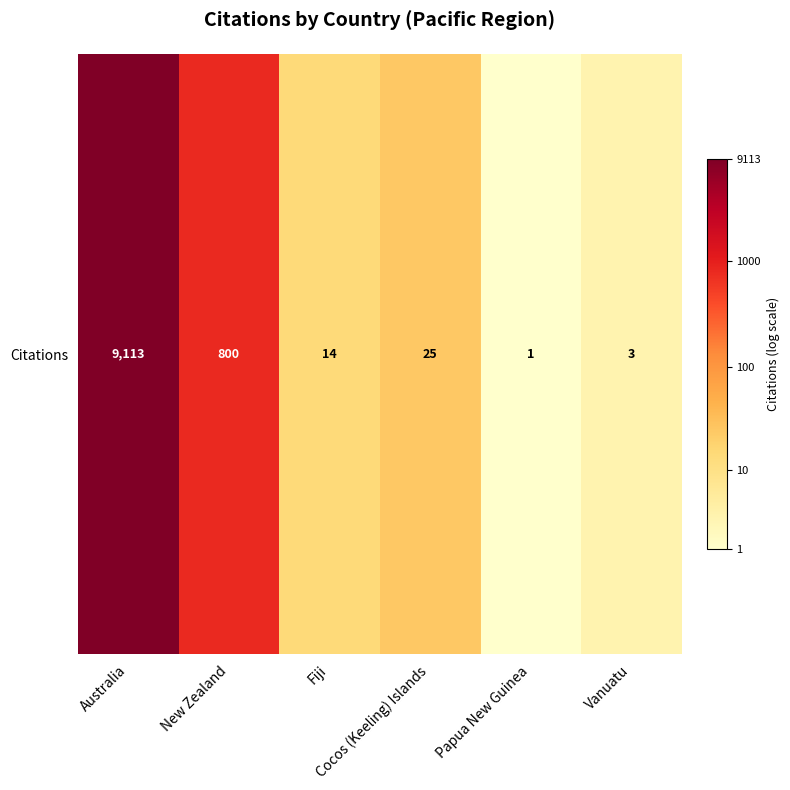

List the labels in order of value, smallest first.

Papua New Guinea, Vanuatu, Fiji, Cocos (Keeling) Islands, New Zealand, Australia